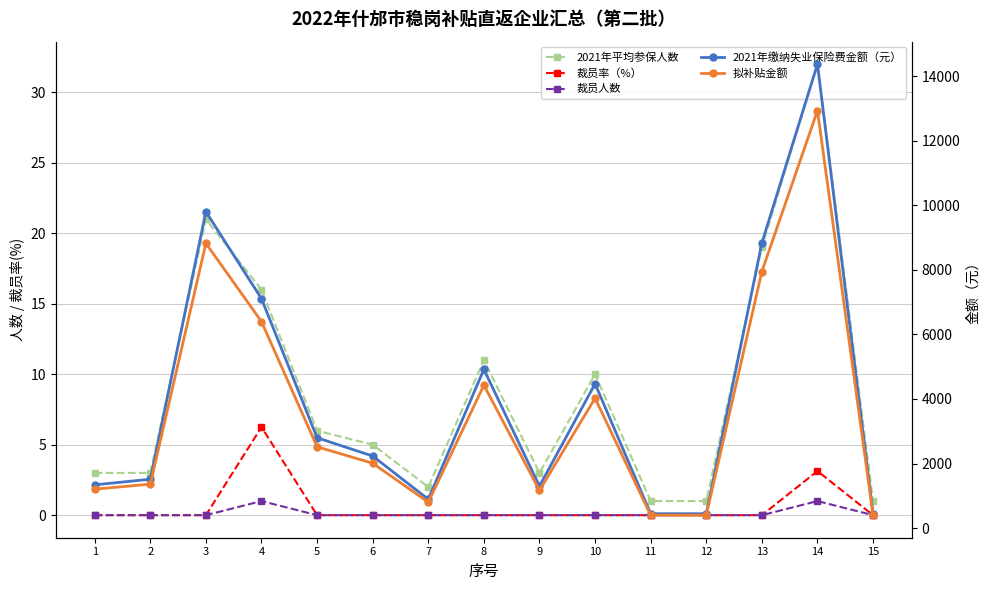

Where is 裁员人数 nearest to the value 0?

1